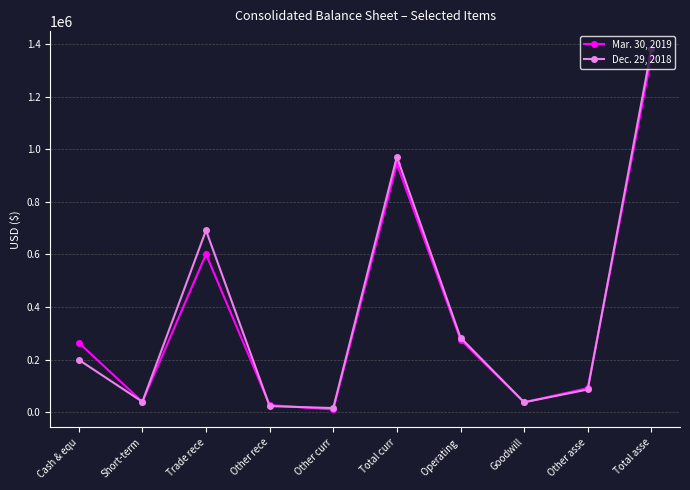

Is the value of Dec. 29, 2018 at Total asse greater than the value of Mar. 30, 2019 at Short-term?

Yes